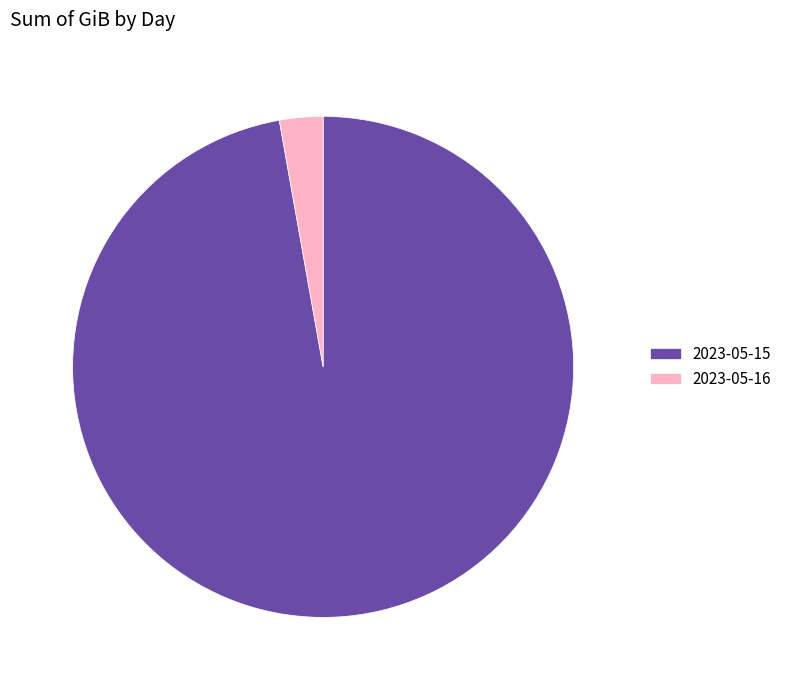

The 2023-05-16 slice represents 3% of the pie. True or false?

True